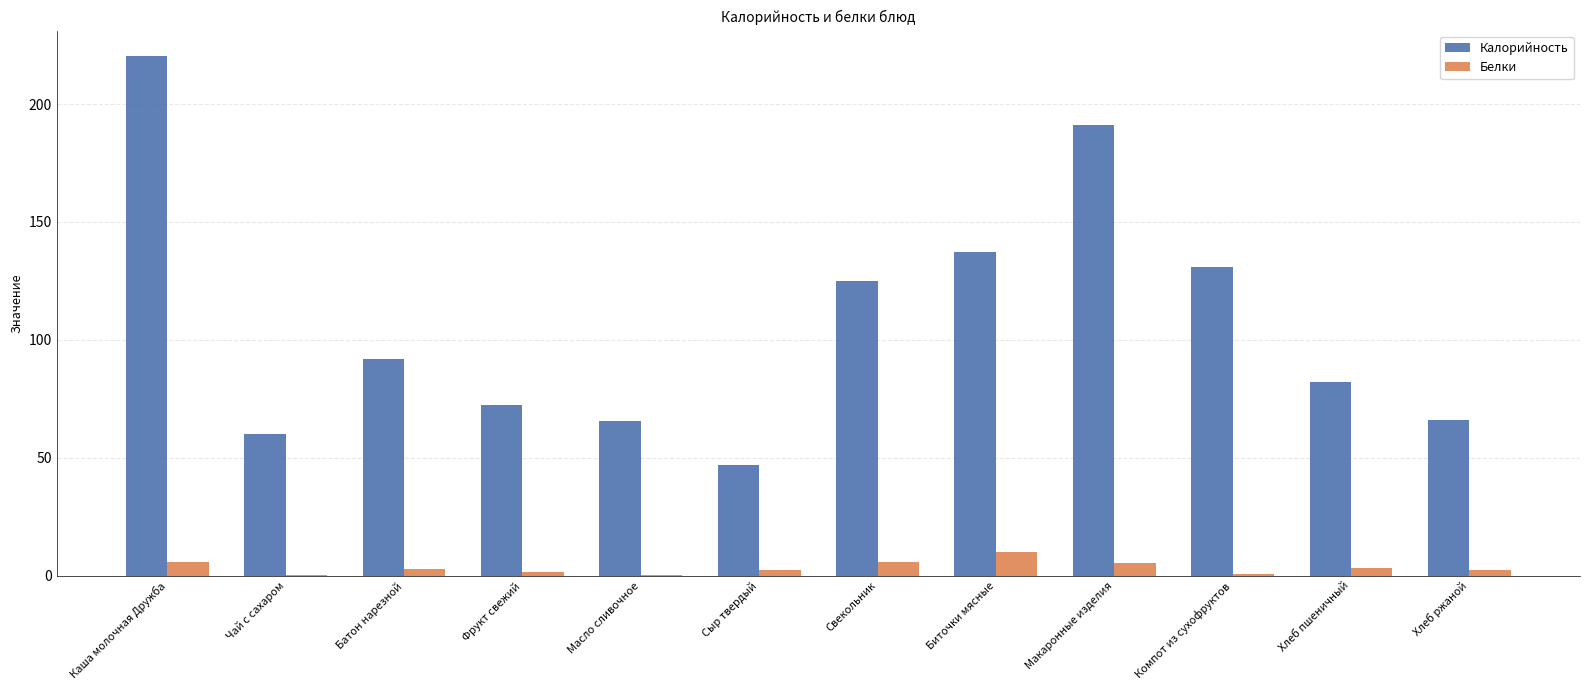

Which series has the largest total across all categories?

Калорийность